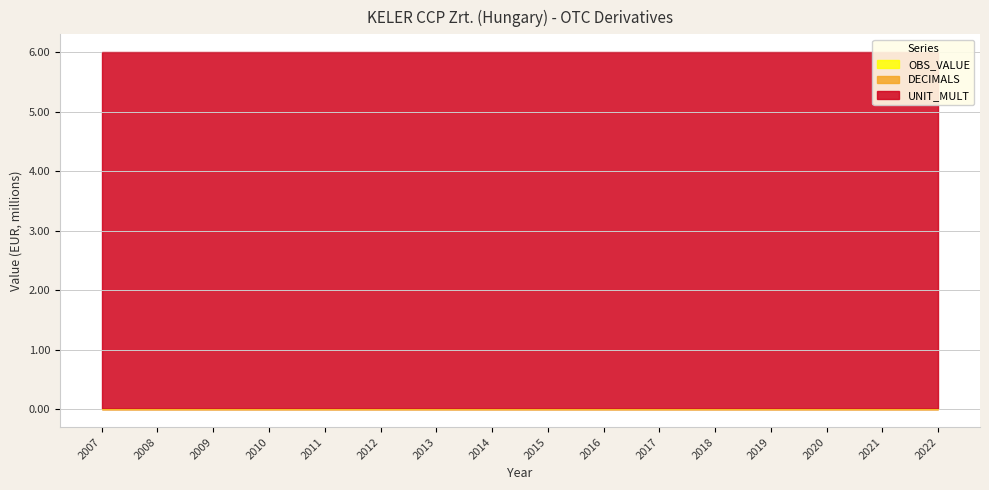

What are all the series names shown in the legend?

OBS_VALUE, DECIMALS, UNIT_MULT